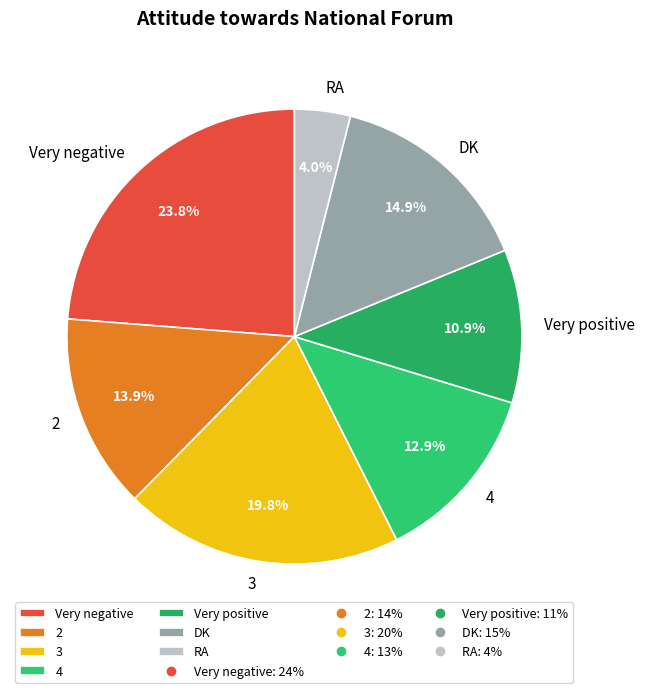

Does DK represent more than half of the total?

No